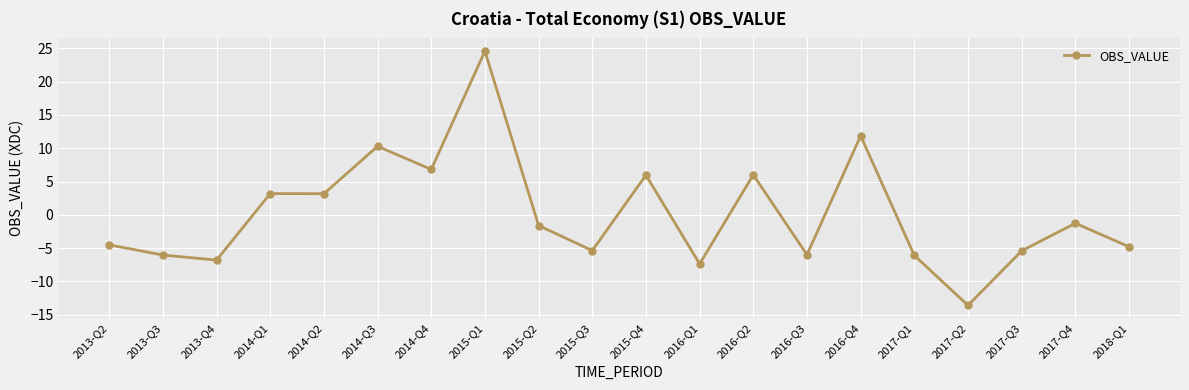

What is the value of the 2nd point from the left?

-6.0